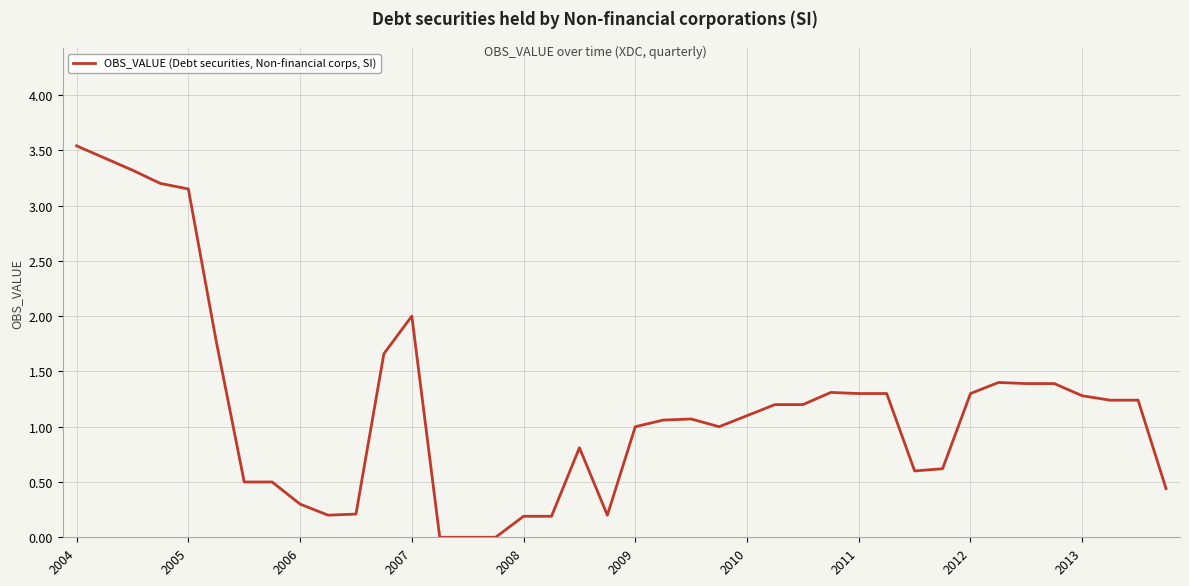

What is the maximum value shown in the chart?

3.5